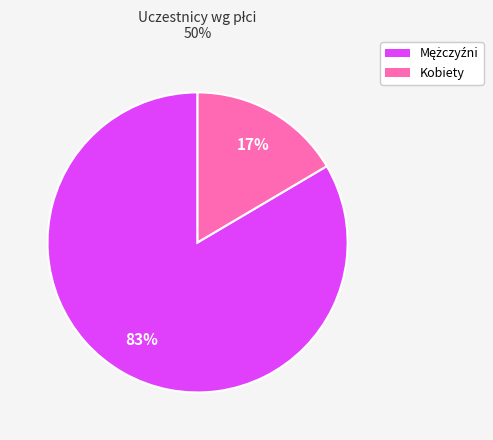

Count the number of slices in the pie.

2